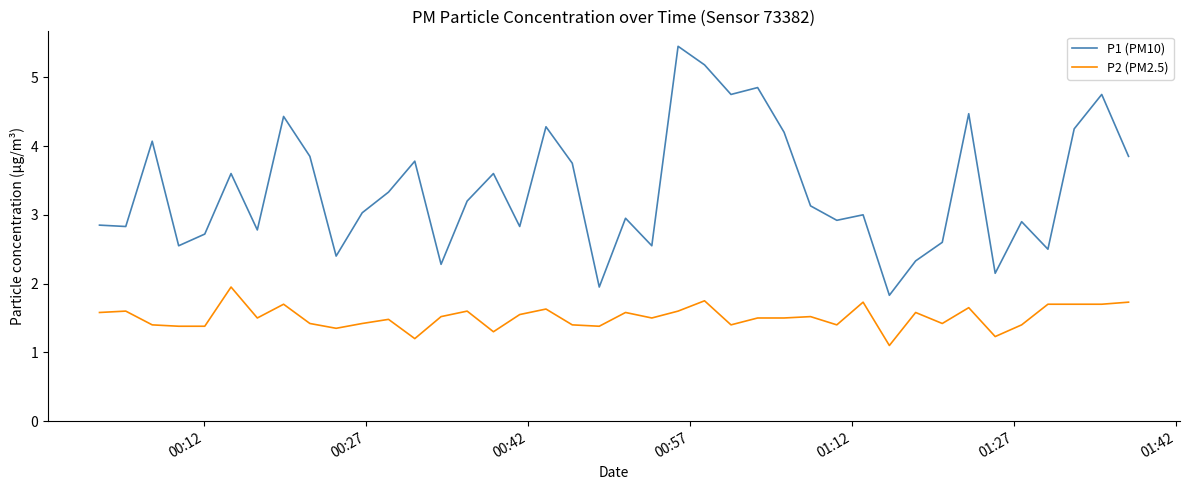

True or false: P1 (PM10) and P2 (PM2.5) intersect in this chart.

False